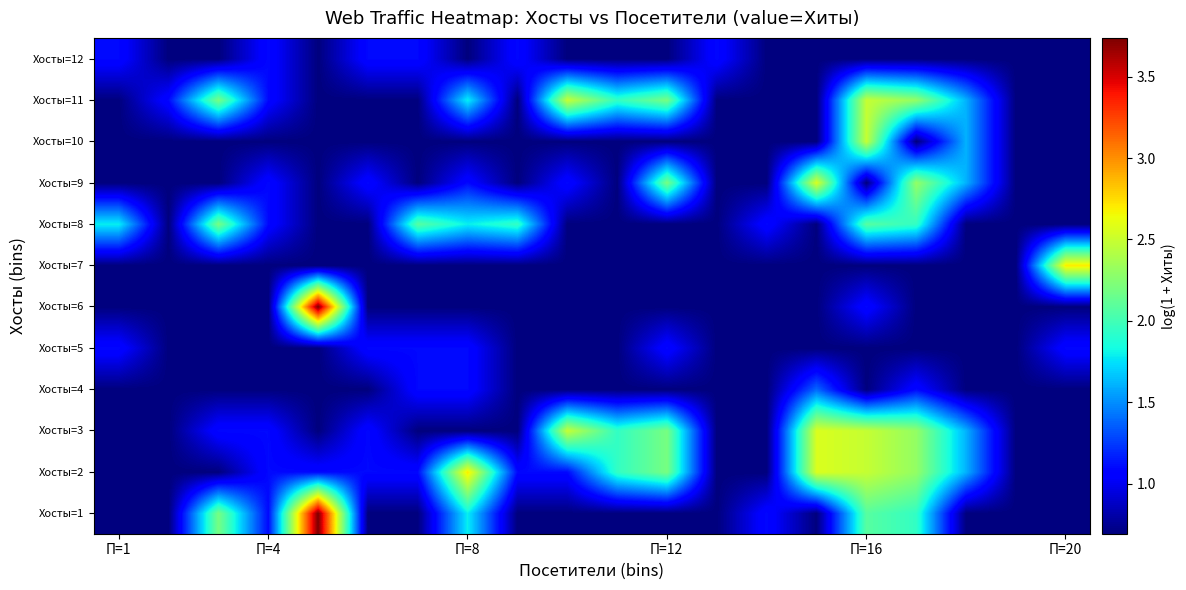

What is the greatest value displayed?

3.7